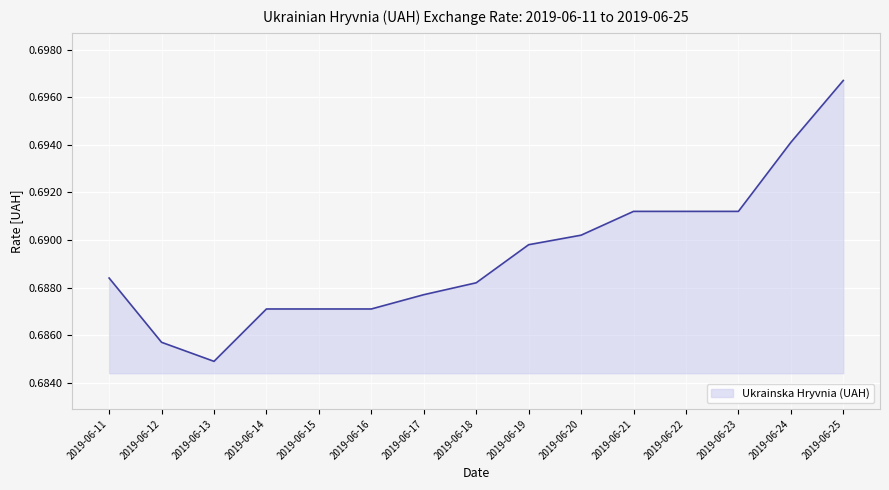

At which category does the chart reach its minimum across all series?

2019-06-13